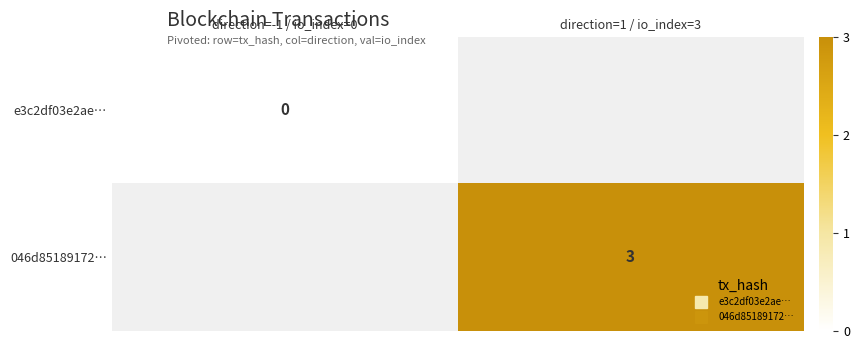

List the labels in order of 046d85189172… value, smallest first.

direction=-1 / io_index=0, direction=1 / io_index=3